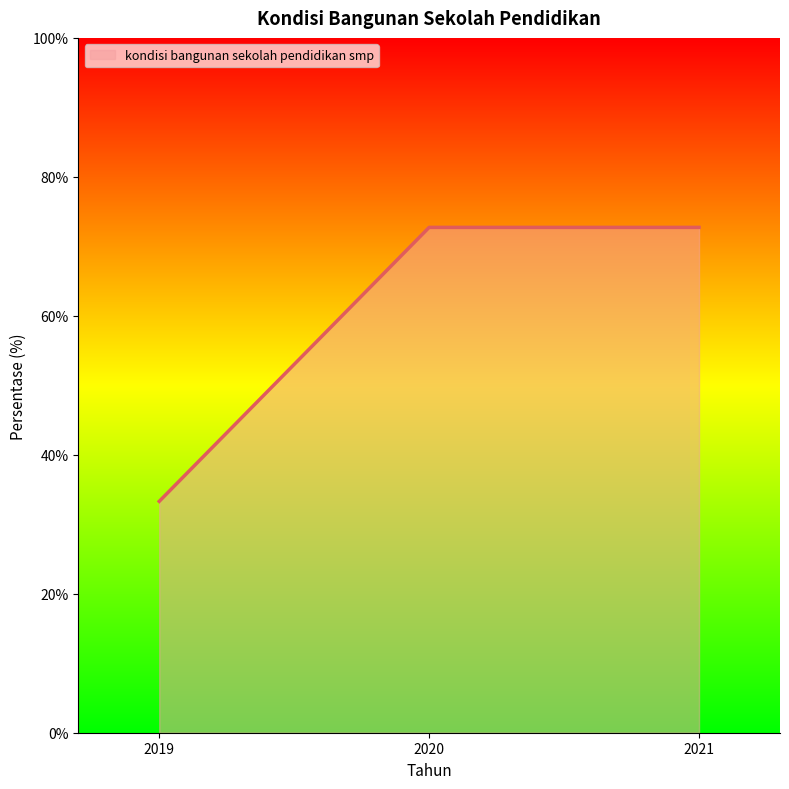

Reading left to right, extract all data points from this chart.

33.3	72.7	72.7